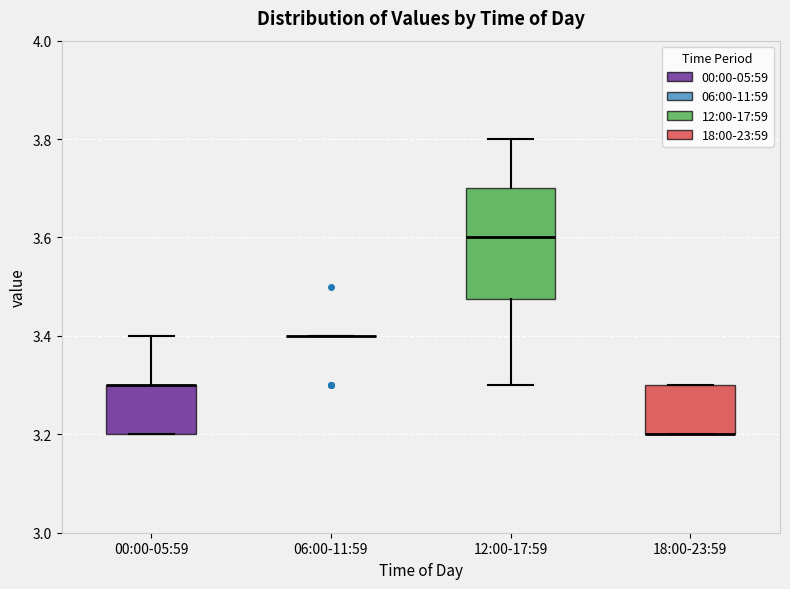

Reading left to right, transcribe this box plot: for each box, give where its median line is, the range the box spans, and where its two whiskers end, as read against the y-axis. The values are not printed on the chart, so give them approximately, as read against the axis.

00:00-05:59: median 3.30 (drawn on the box's upper edge), box 3.20 to 3.30, whiskers 3.20 to 3.40
06:00-11:59: box collapsed to a line at 3.40, whiskers 3.40 to 3.40
12:00-17:59: median 3.60, box 3.48 to 3.70, whiskers 3.30 to 3.80
18:00-23:59: median 3.20 (drawn on the box's lower edge), box 3.20 to 3.30, whiskers 3.20 to 3.30